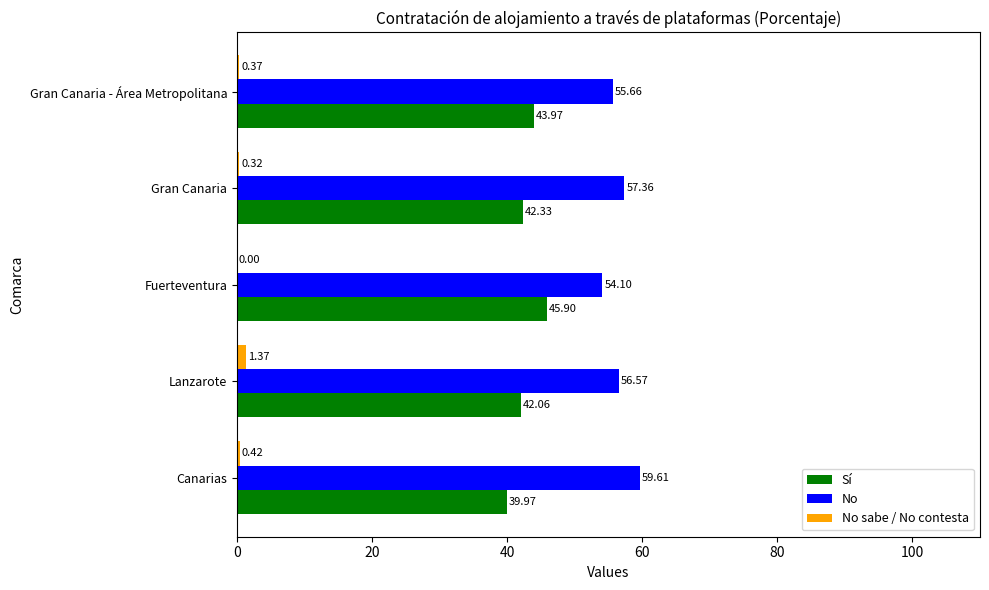

What is the average value of the No series?

56.7